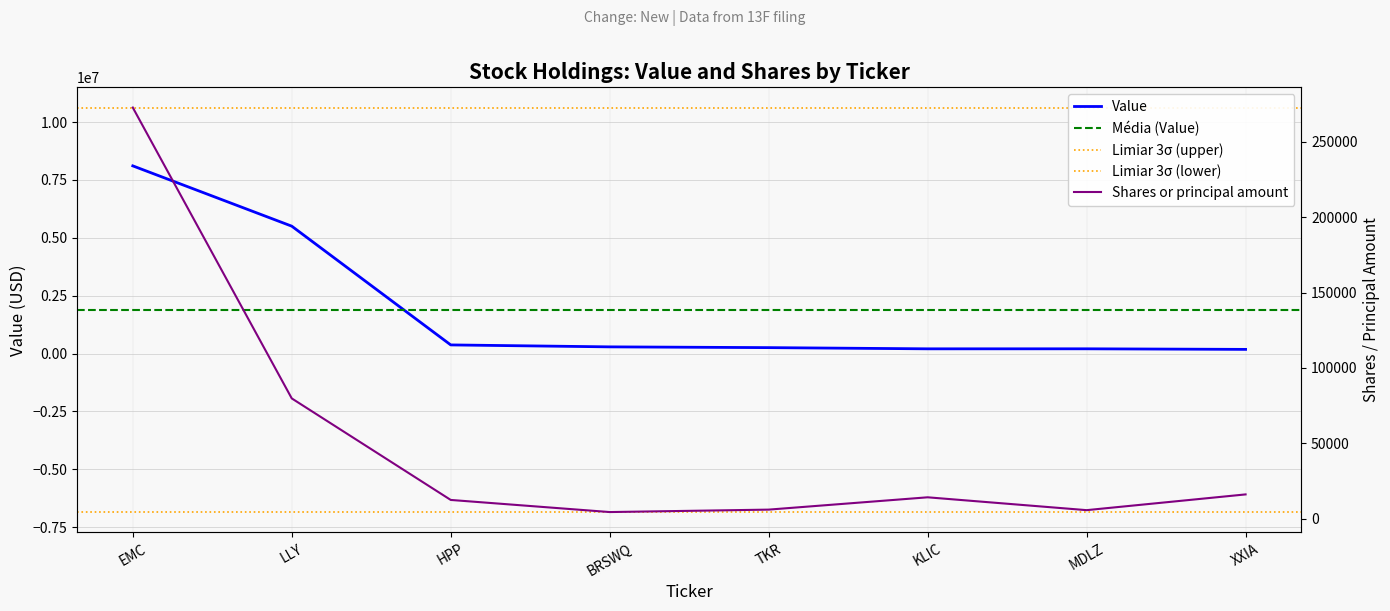

Reading left to right, what are all the values shown in this chart?

Value: EMC=8110000	LLY=5505000	HPP=375000	BRSWQ=291000	TKR=258000	KLIC=206000	MDLZ=207000	XXIA=182000
Shares or principal amount: EMC=272685	LLY=79795	HPP=12465	BRSWQ=4430	TKR=6050	KLIC=14215	MDLZ=5696	XXIA=16135